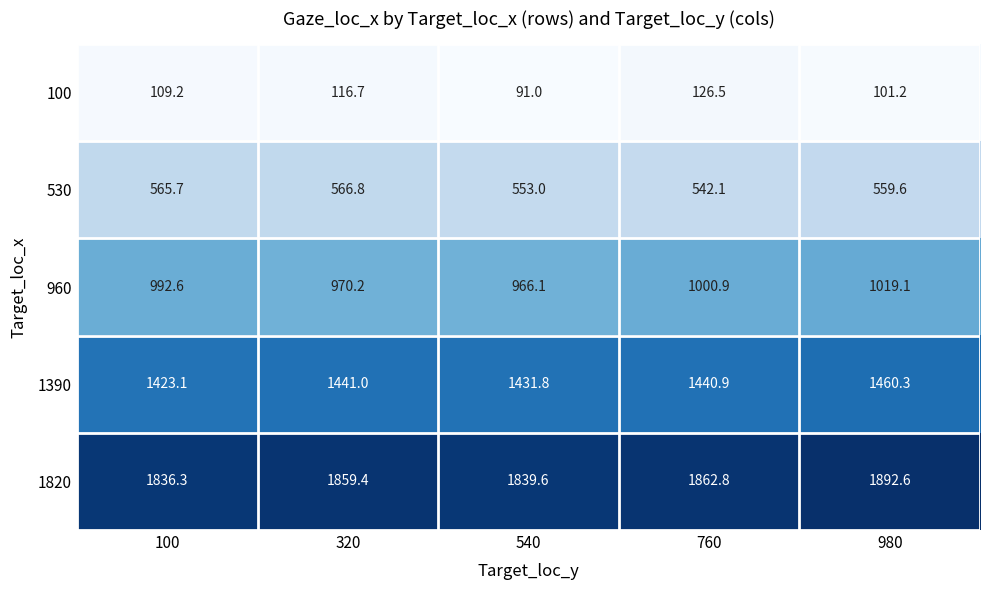

What is the difference between the maximum and minimum values in the 1390 series?

37.2